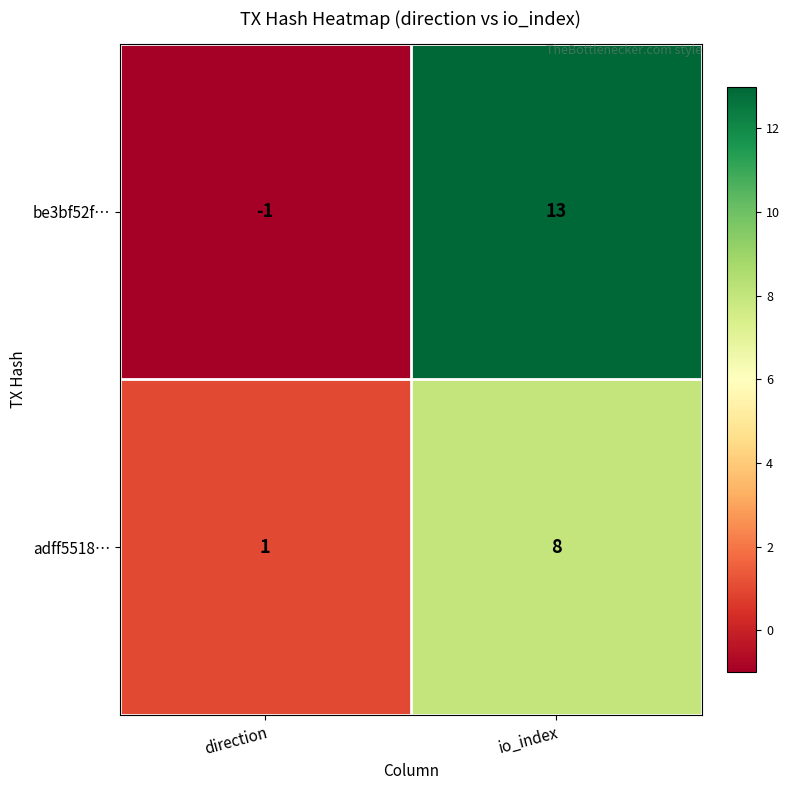

At how many categories does at least one series exceed 12?

1